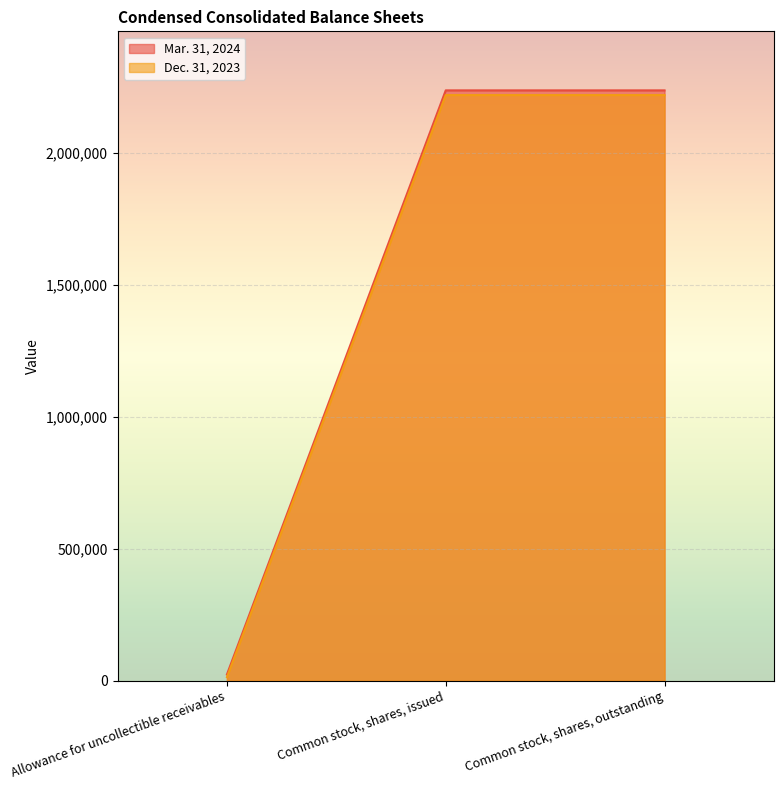

What is the spread (max minus min) of values at Common stock, shares, issued?

17821